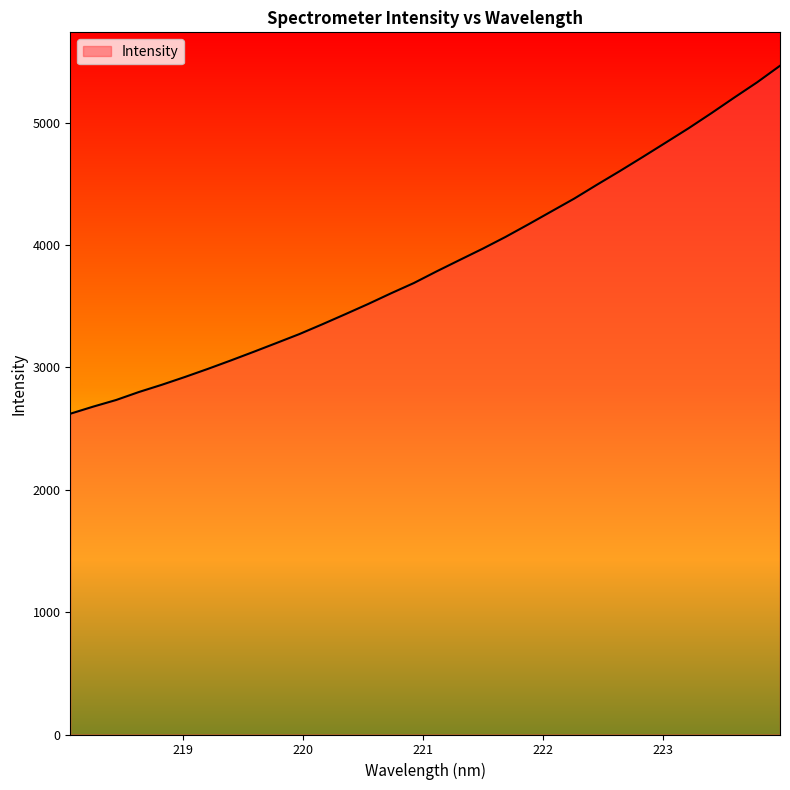

Reading right to left, extract all data points from this chart.

5465.0	5329.8	5204.9	5077.5	4953.9	4836.5	4719.6	4604.7	4493.1	4379.1	4274.1	4168.9	4066.1	3969.6	3877.9	3785.6	3689.8	3605.6	3518.1	3434.5	3352.4	3272.5	3199.5	3127.2	3056.4	2987.6	2921.6	2858.4	2799.3	2733.7	2679.4	2621.4